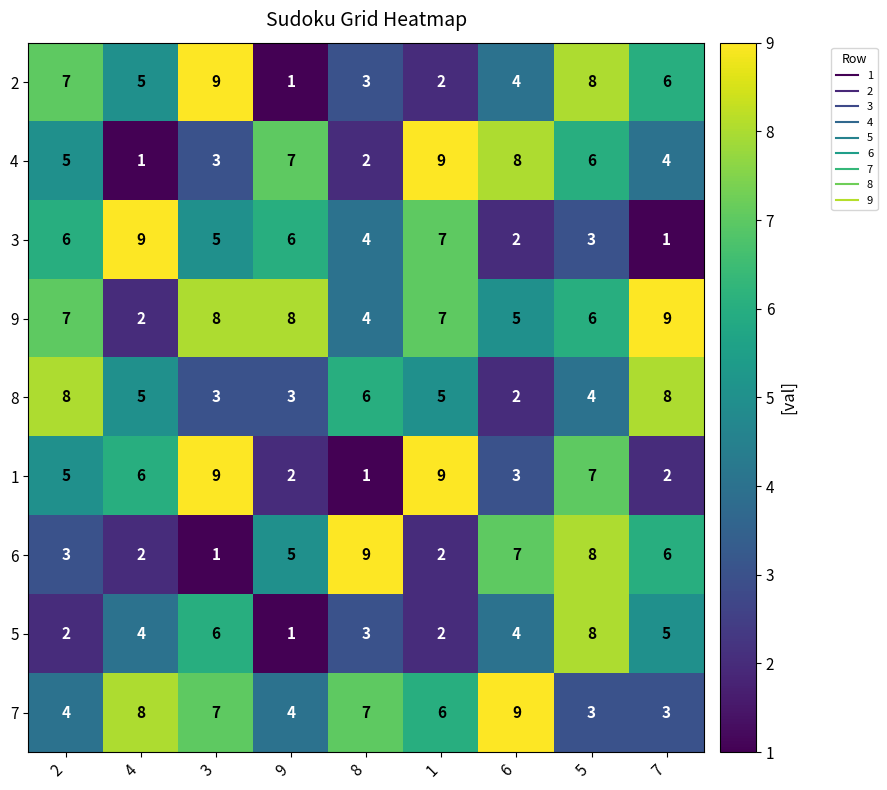

What is the total value across all series at 3?

51